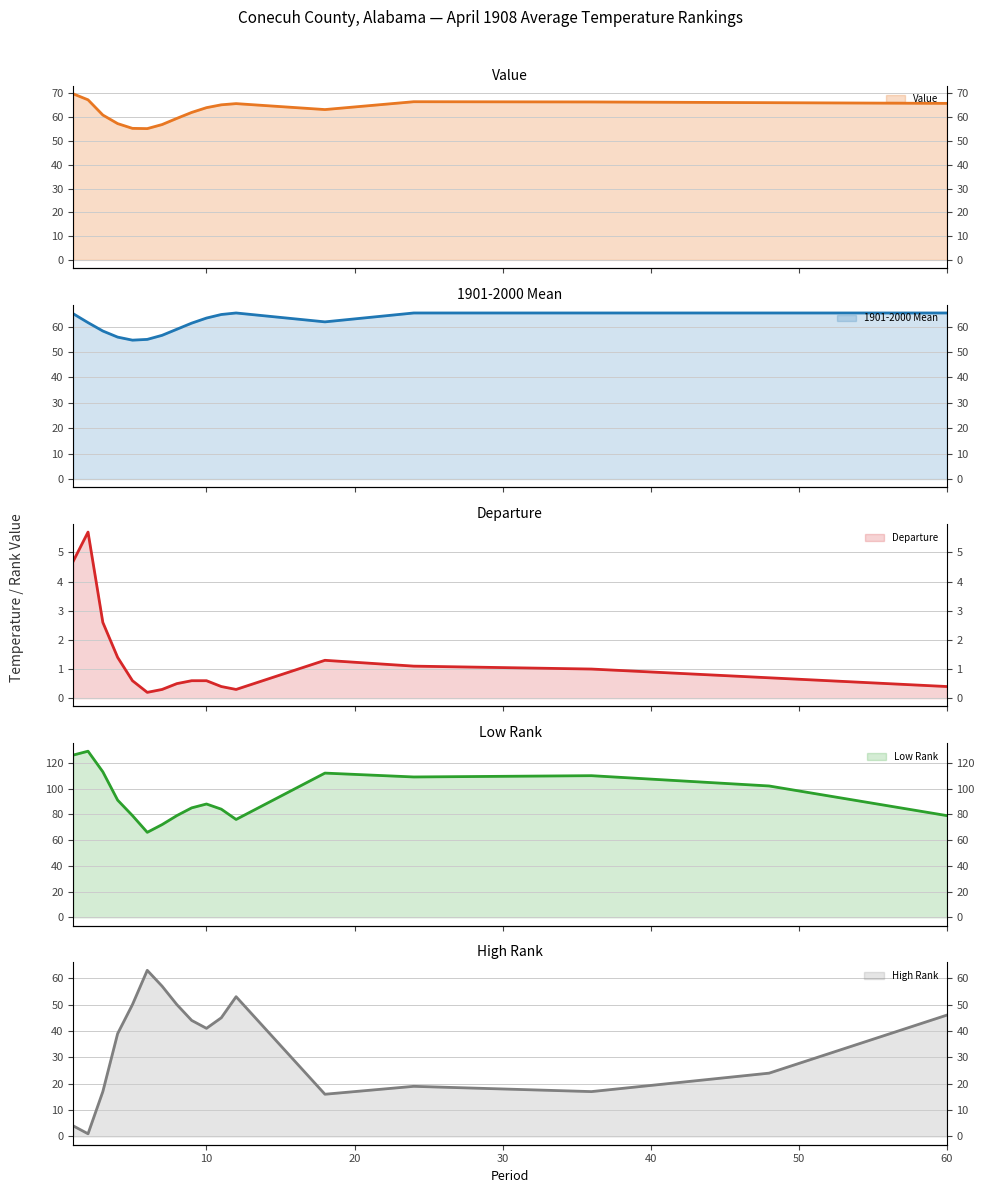

Which series changed the most between 48 and 60?

Low Rank